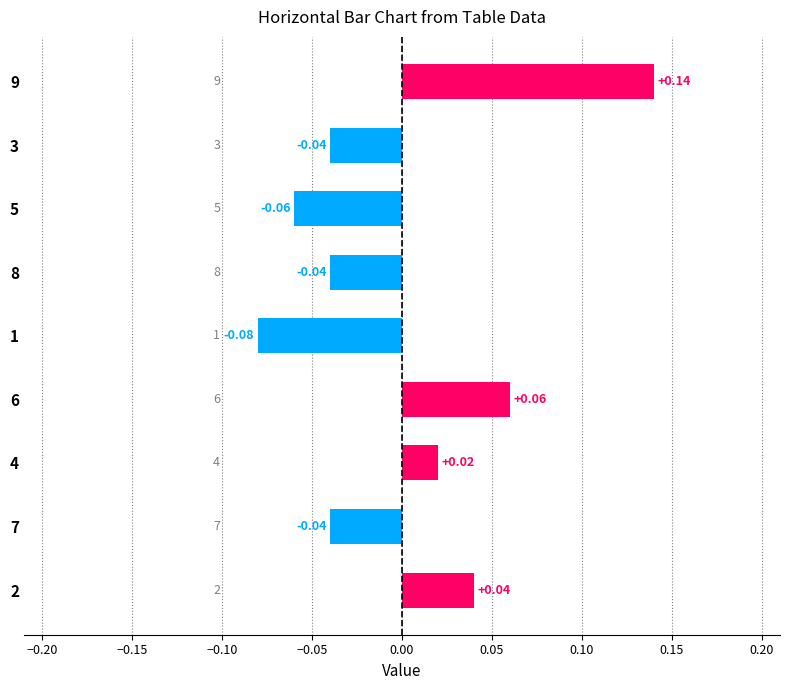

Between 3 and 5, which is larger?

3